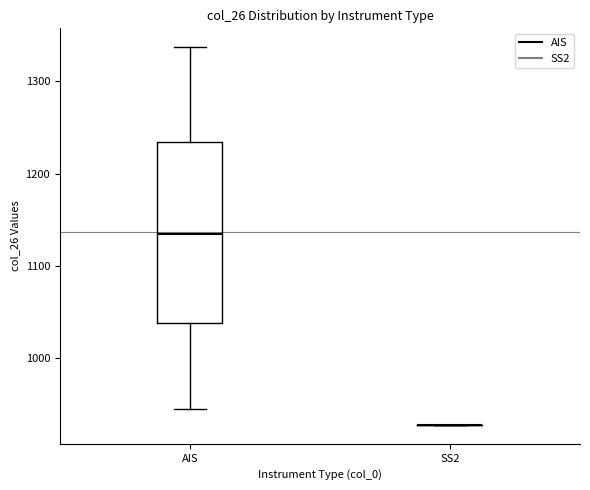

Reading left to right, read every box against the y-axis: the position of its median line, the range the box covers, and the ends of its whiskers. The values are not printed on the chart, so give them approximately, as read against the axis.

AIS: median 1130, box 1040 to 1230, whiskers 940 to 1340
SS2: box collapsed to a line at 930, whiskers 930 to 930